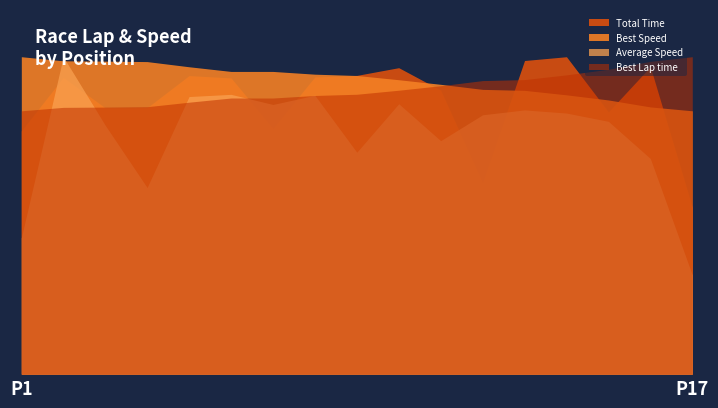

What is the sum of the Best Lap time values at 2 and 7?

130.7